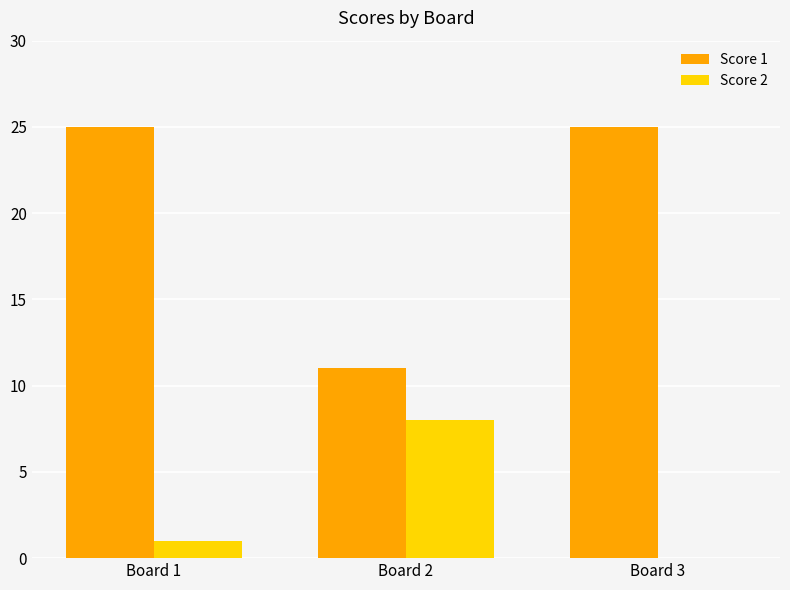

Between Board 1 and Board 2, which series saw the biggest shift?

Score 1